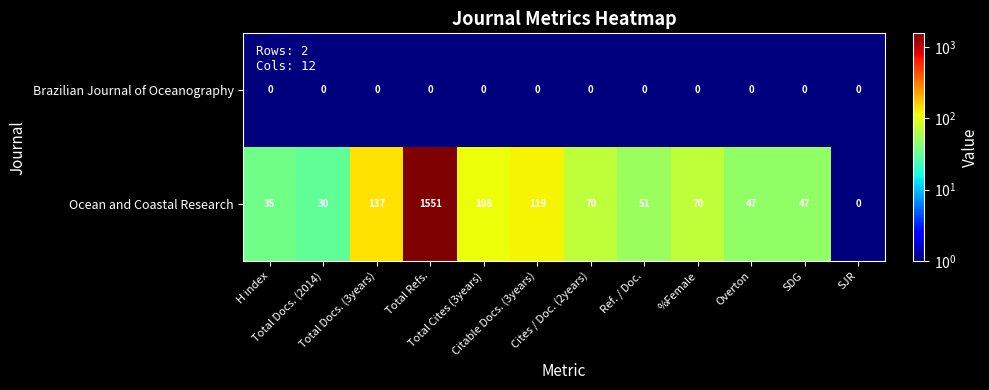

At how many categories does at least one series exceed 1105?

1